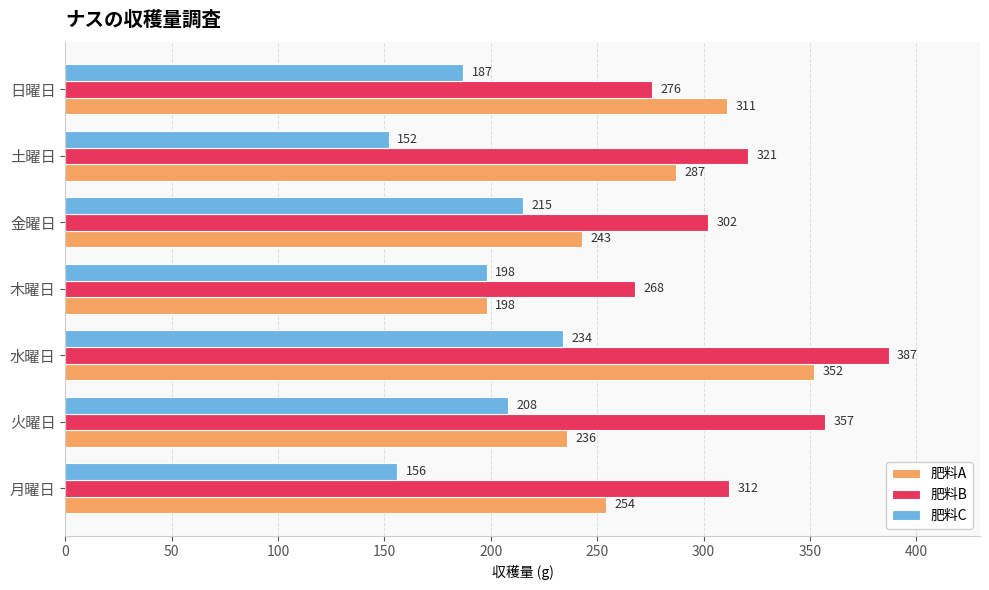

Which series has the largest range (max minus min)?

肥料A